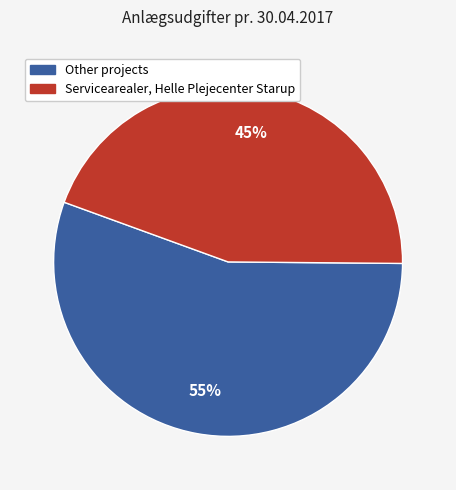

Is the sum of Other projects and Servicearealer, Helle Plejecenter Starup greater than half?

Yes